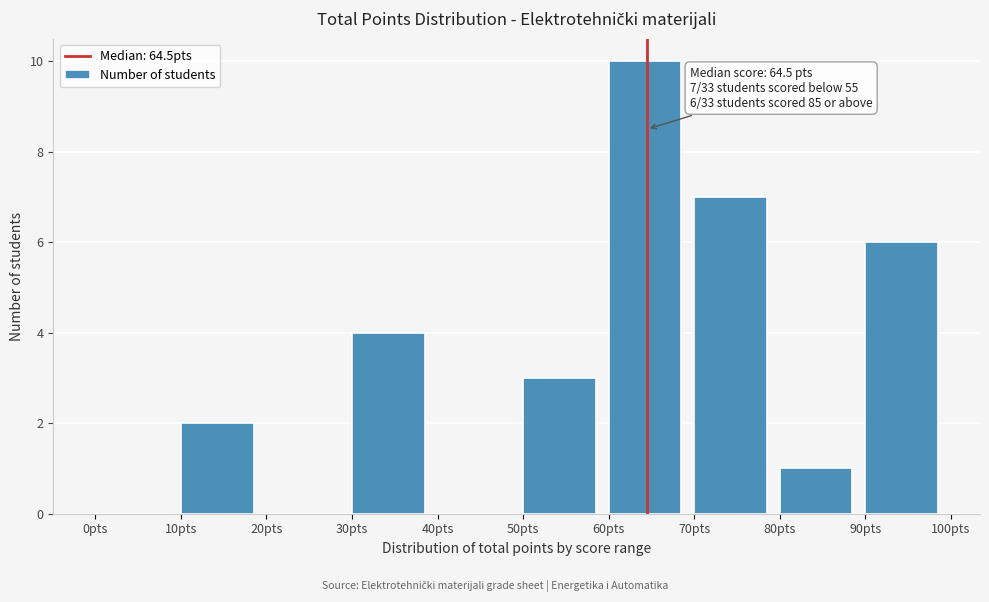

Over which range of the x-axis is the bar tallest?

60 to 70